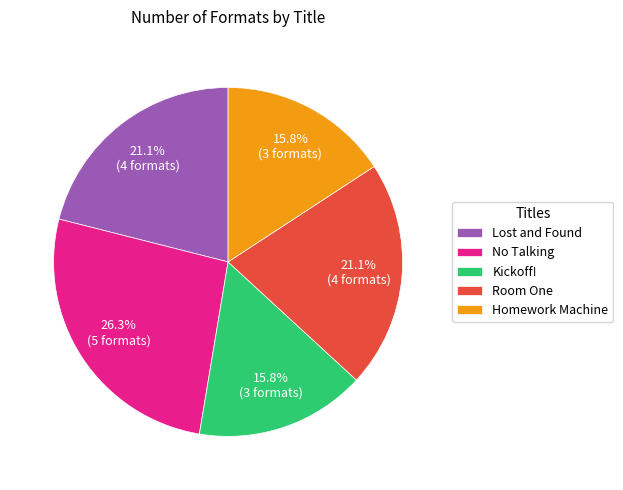

Which slice is the largest?

No Talking